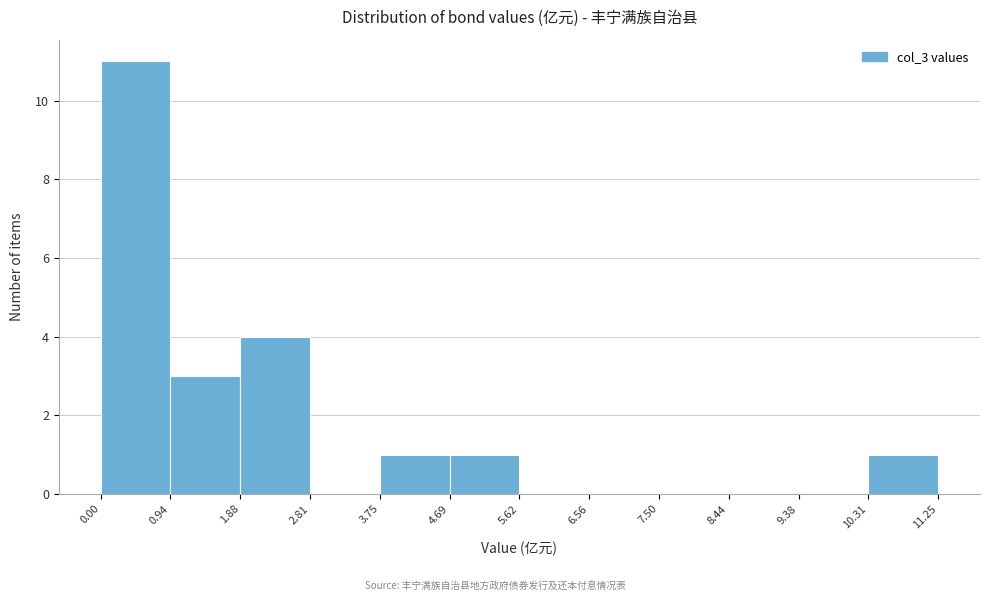

Over which range of the x-axis is the bar tallest?

0.00 to 0.94